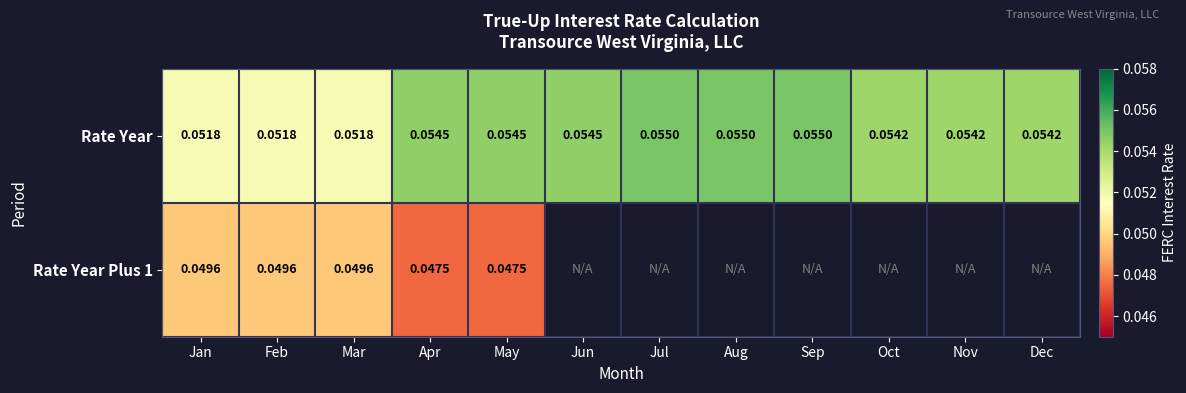

Is the value of Rate Year Plus 1 at Apr greater than the value of Rate Year at Oct?

No